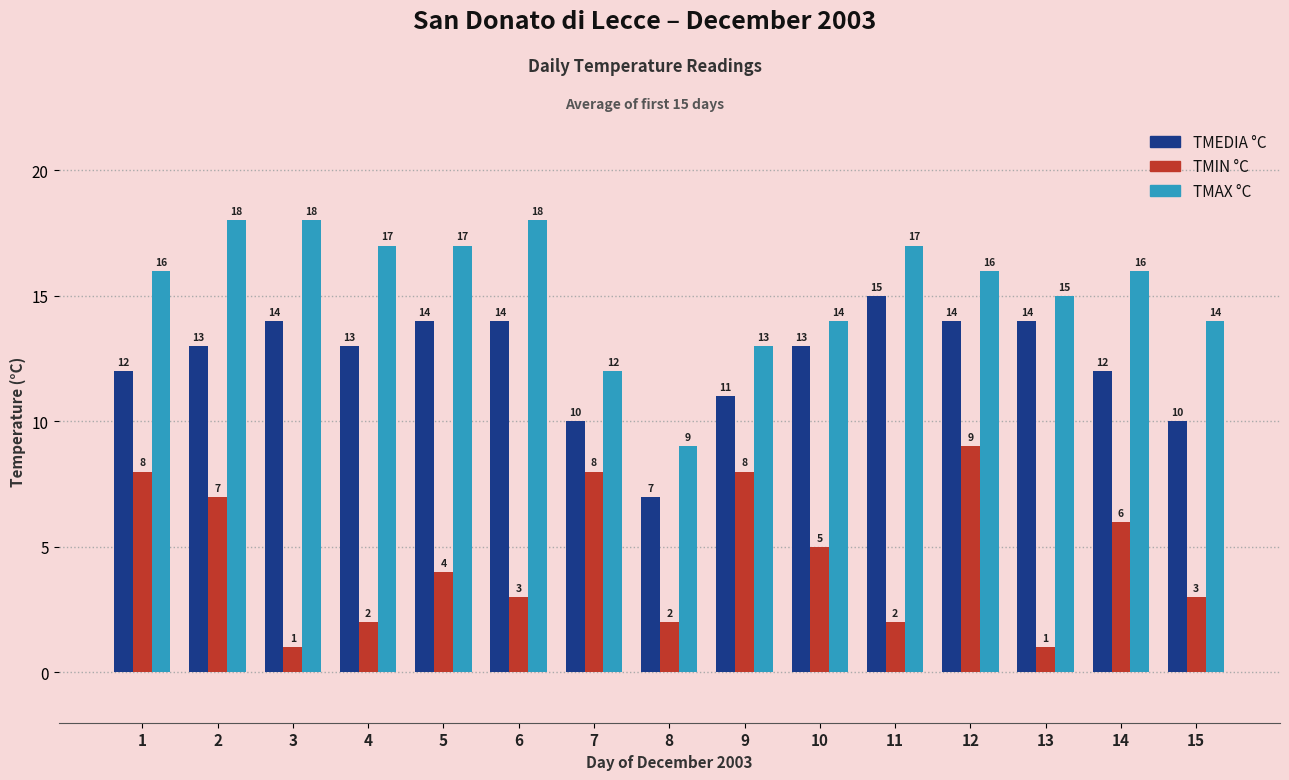

Rank the series at 6 from highest to lowest value.

TMAX °C, TMEDIA °C, TMIN °C